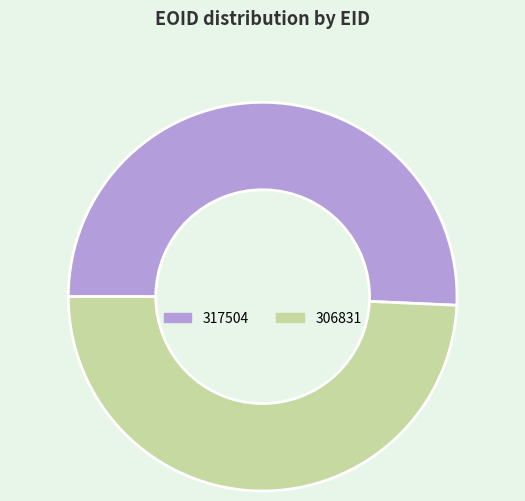

Combined, do 317504 and 306831 account for over 50%?

Yes